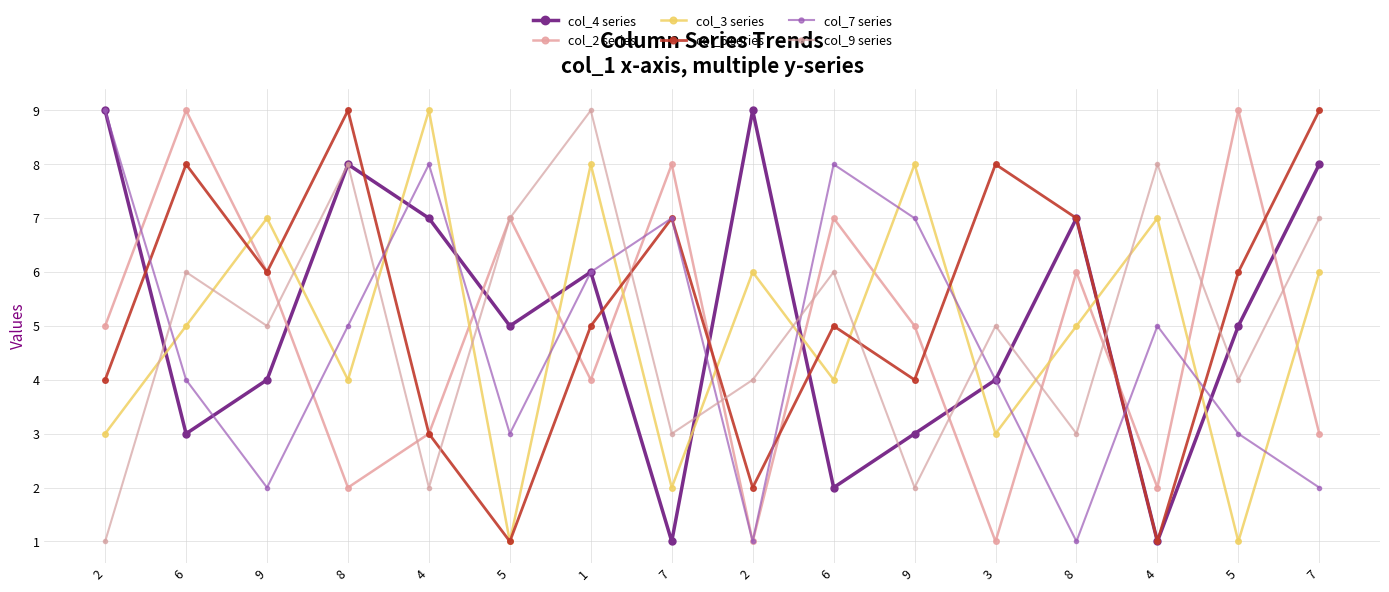

What is the total value across all series at 5?

24